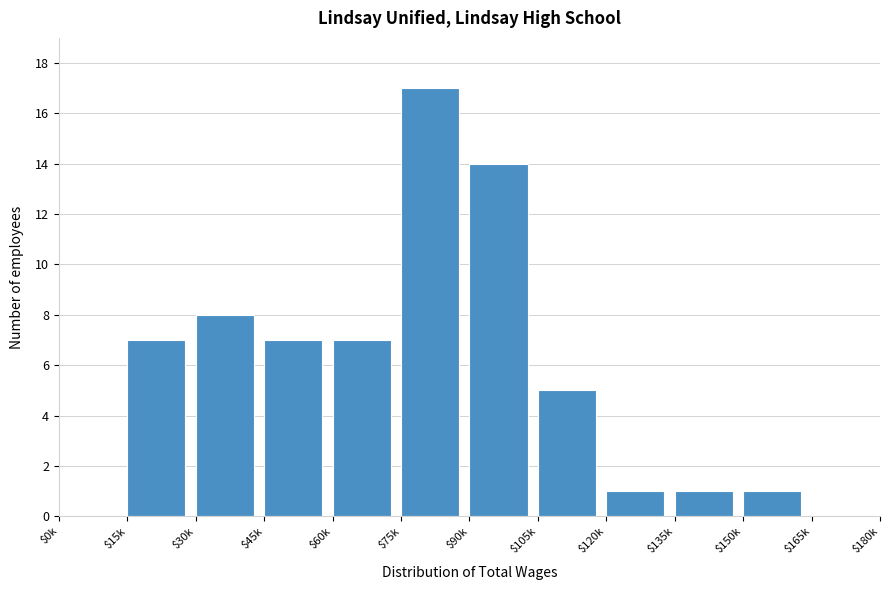

Is it true that the value at $105k is 5?

True